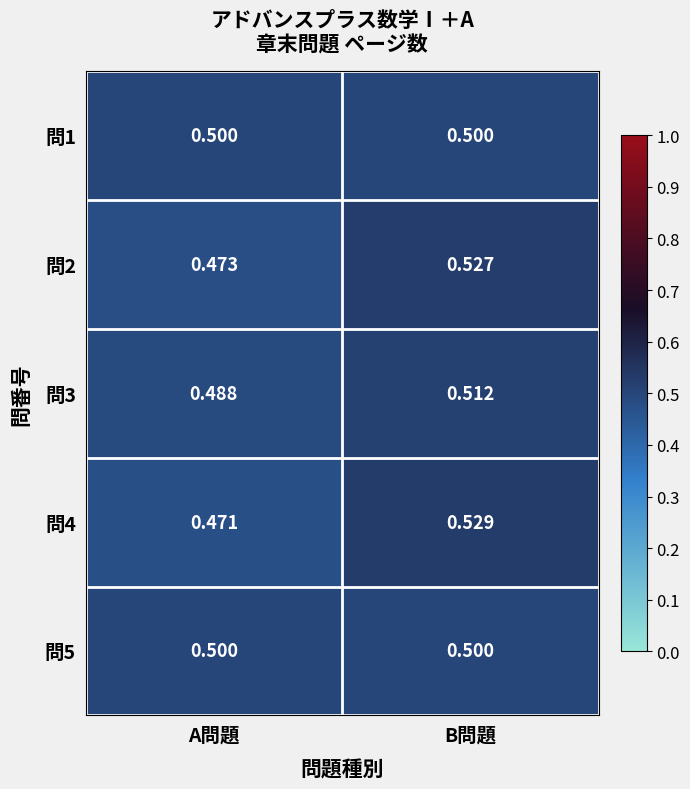

List the labels in order of 問3 value, largest first.

B問題, A問題